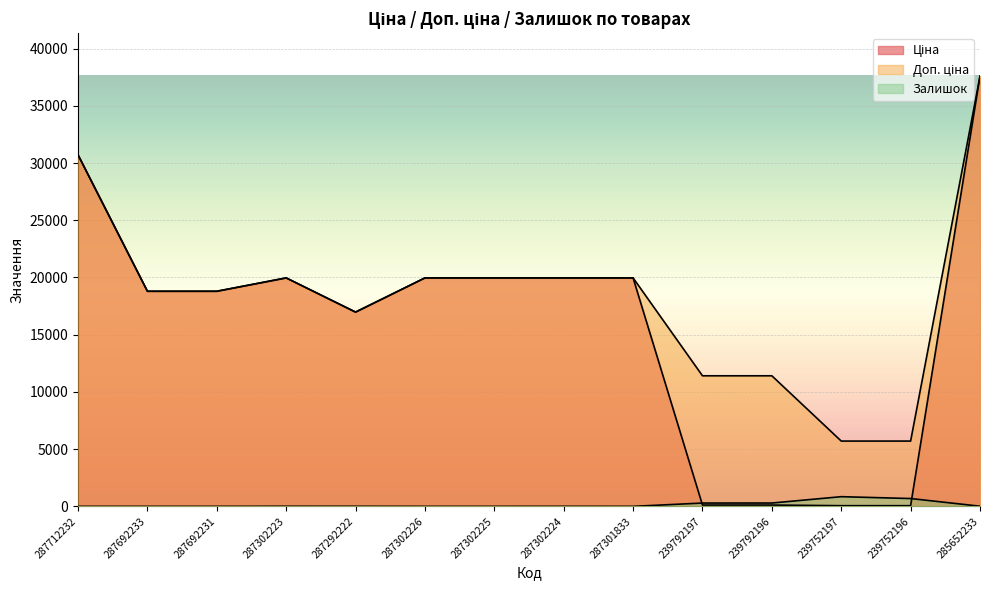

Does the chart display data point markers on the line(s)?

No